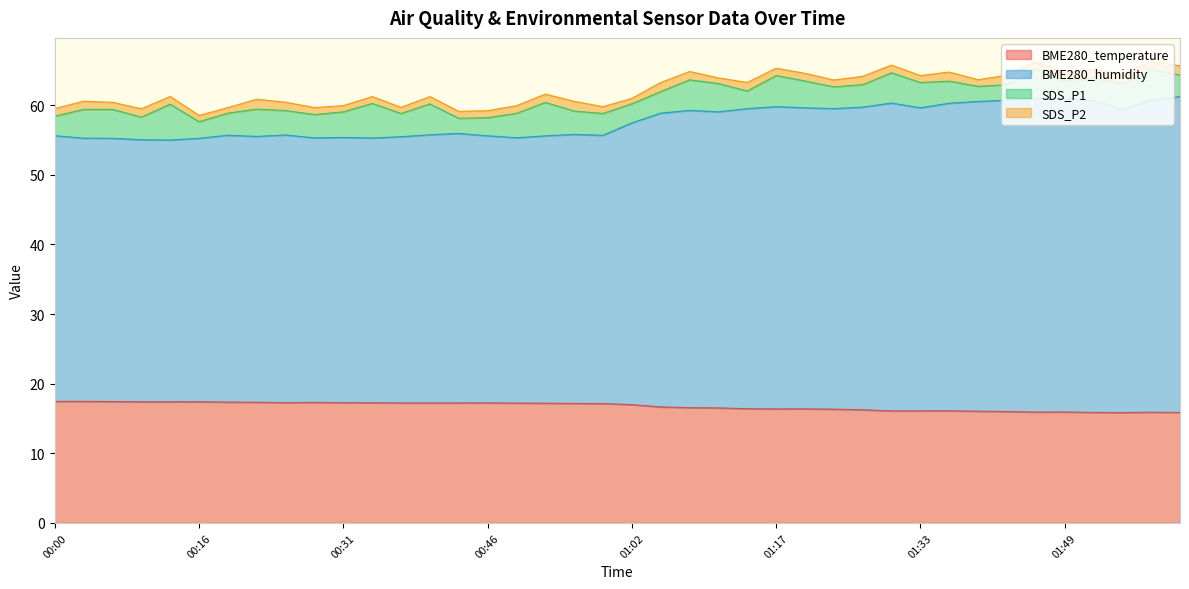

In BME280_humidity, how many points are lower than both neighbors (excluding endpoints)?

10